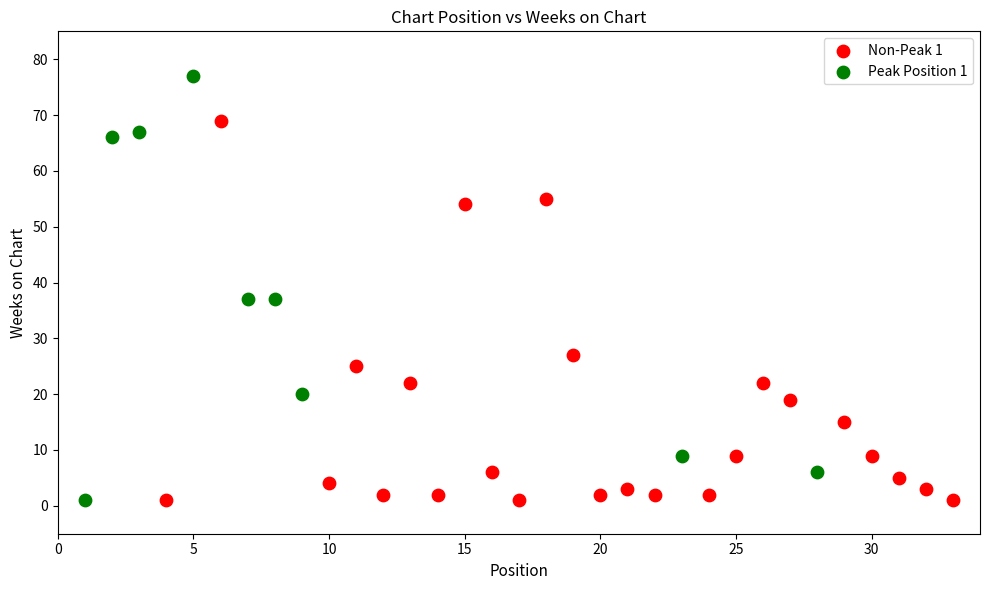

Which series reaches the maximum Y coordinate?

Peak Position 1